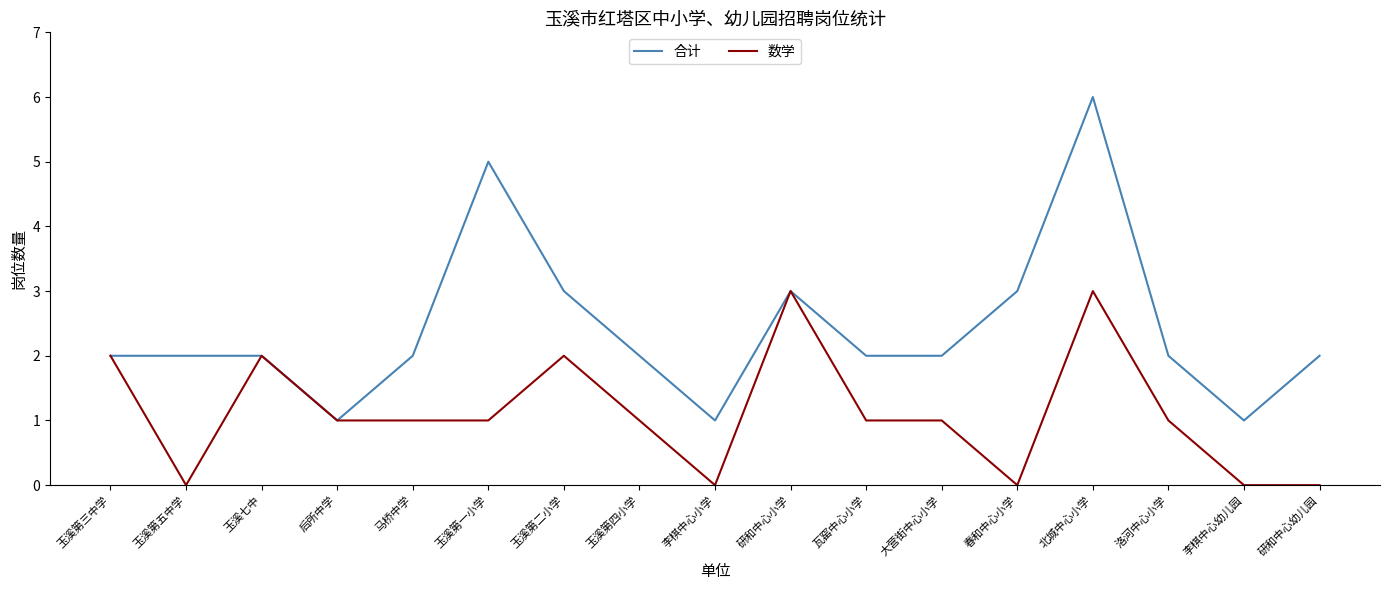

What is the maximum value for 数学?

3